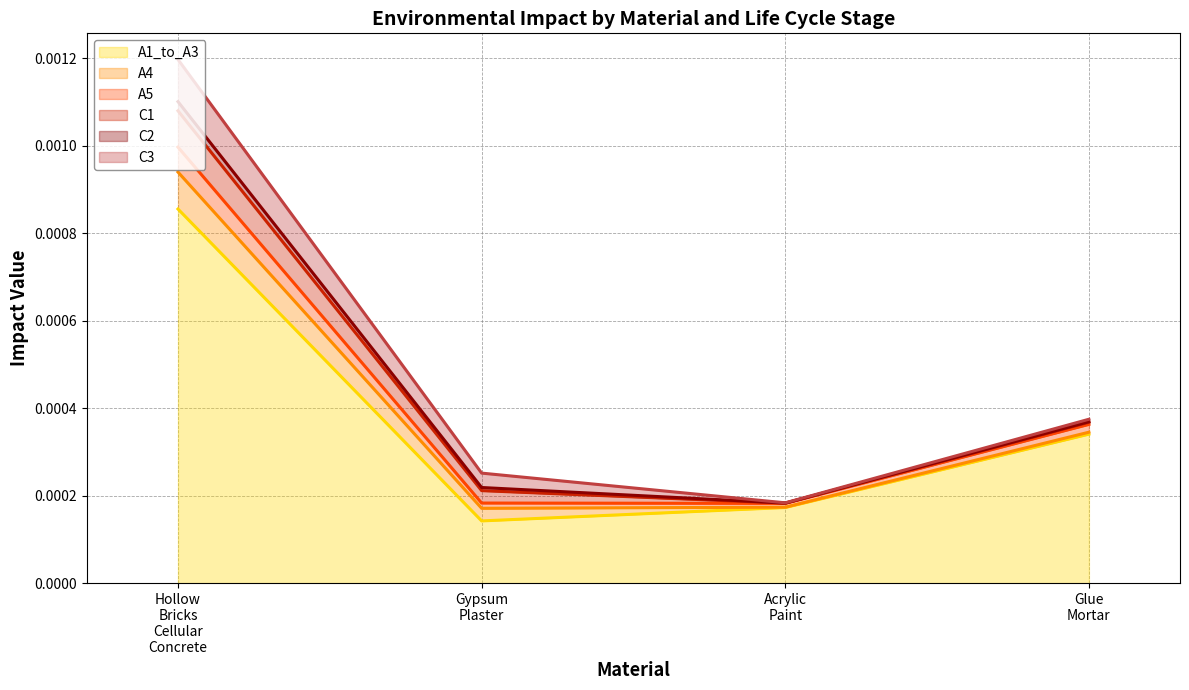

At which label does A4 reach its minimum?

Acrylic_Paint